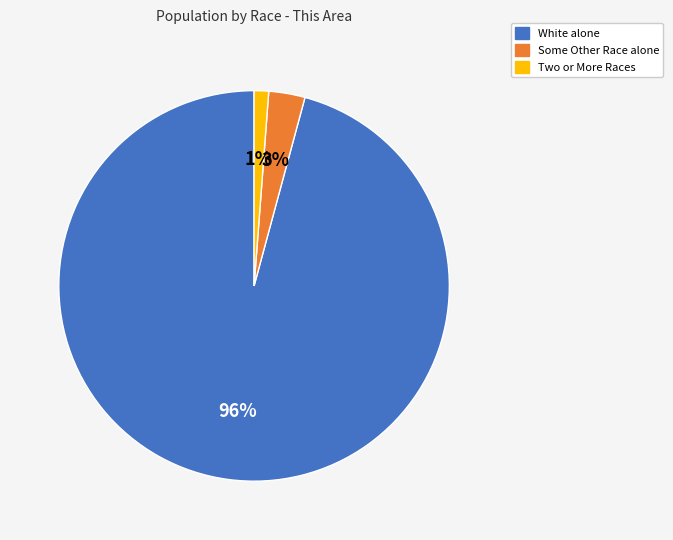

How many segments does this pie chart have?

3